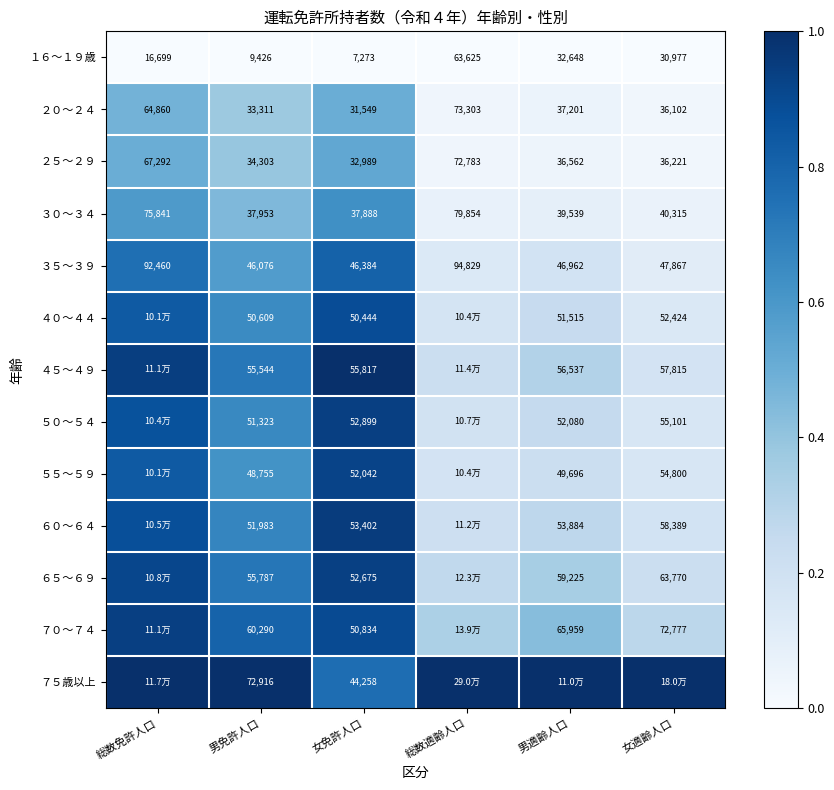

At which label is ２０～２４ closest to 52426?

総数免許人口